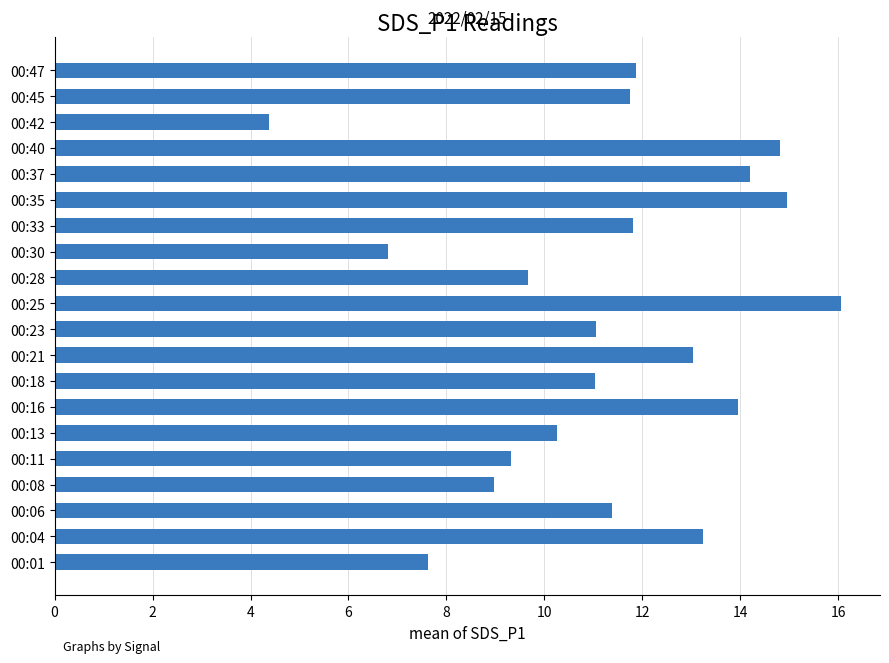

Are the bars horizontal?

Yes